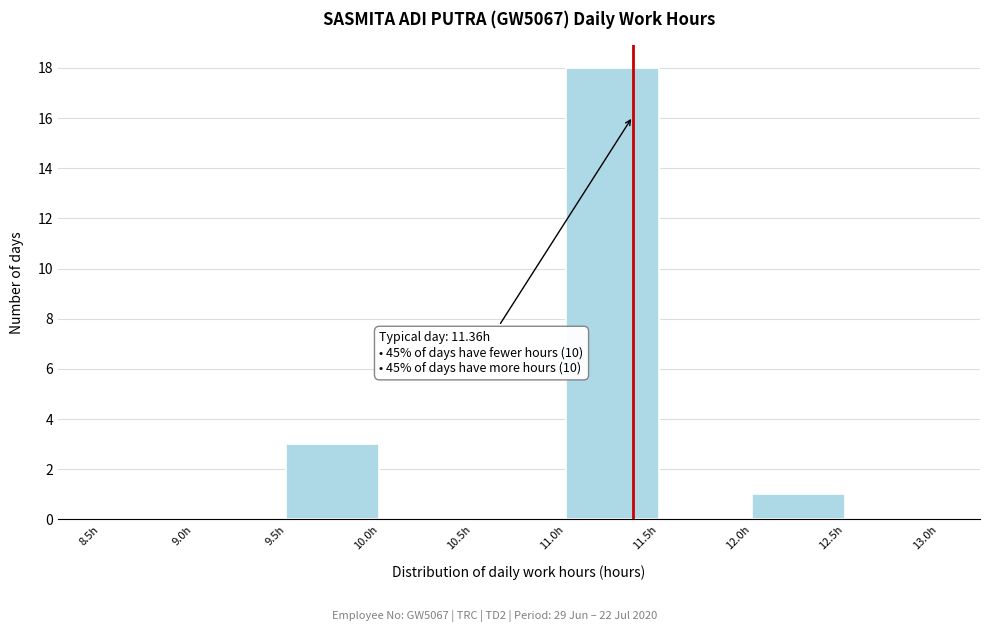

Which range on the x-axis has the tallest bar?

11.0 to 11.5